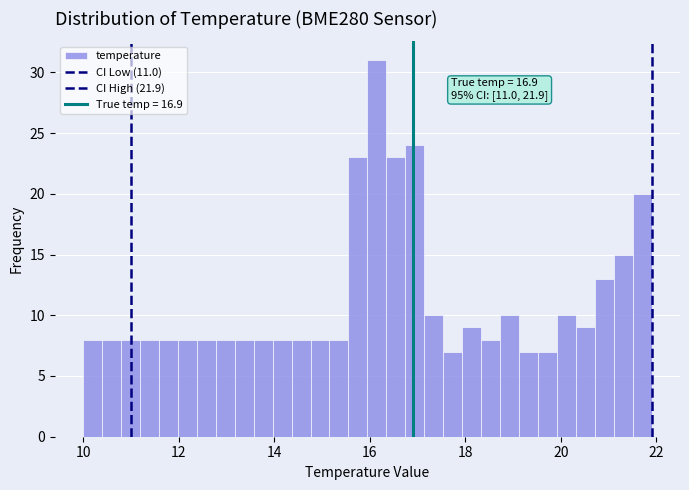

Around what value on the x-axis is the tallest bar? Give the approximate position of its centre, as read against the axis.

16.2